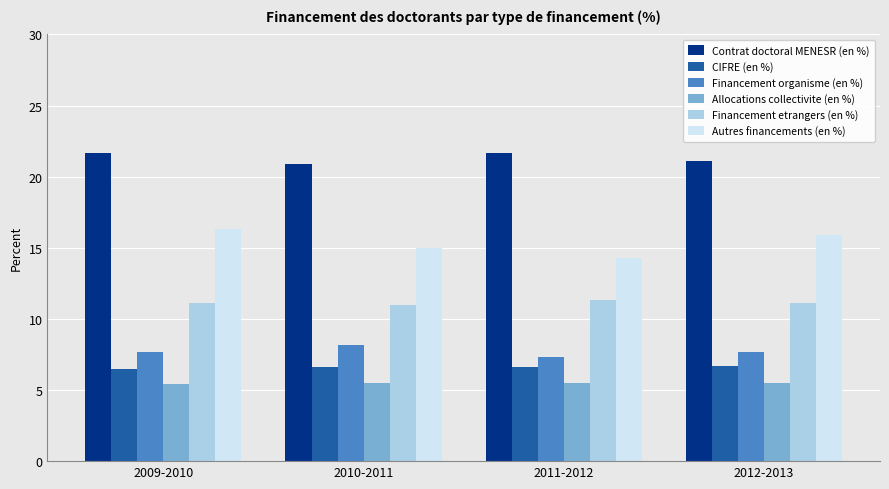

What is the total value across all series at 2011-2012?

66.7